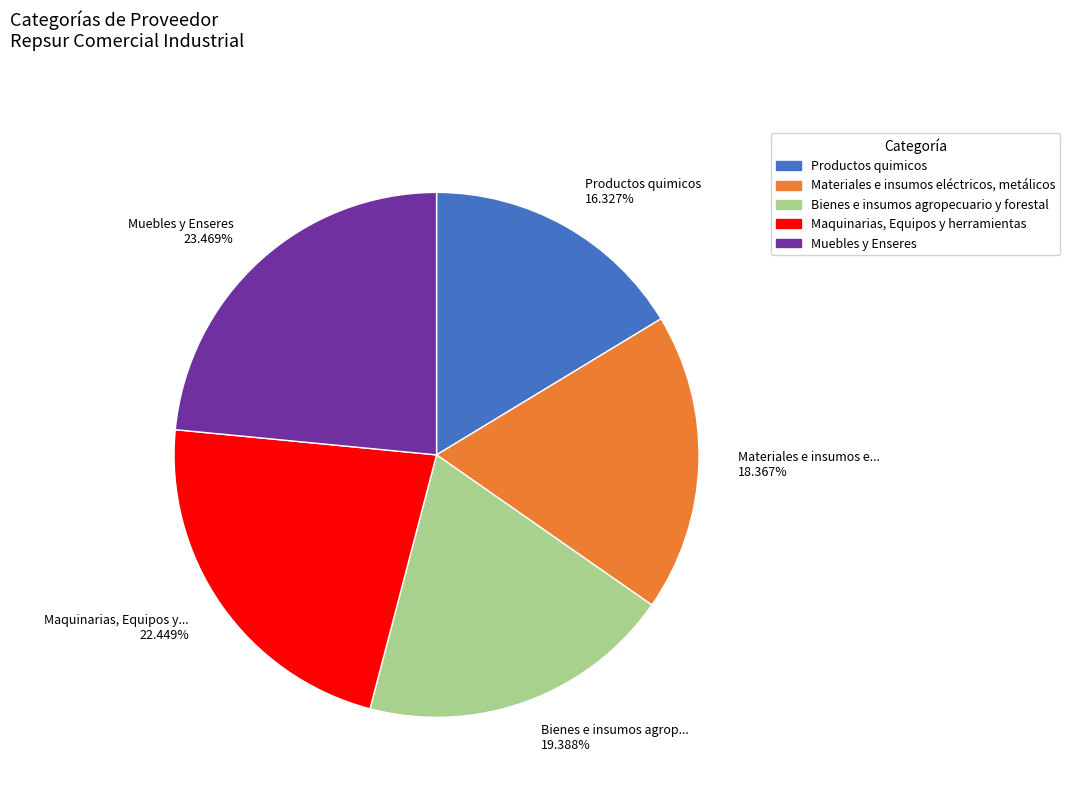

Is it true that Materiales e insumos eléctricos, metálicos is 18% of the pie?

True